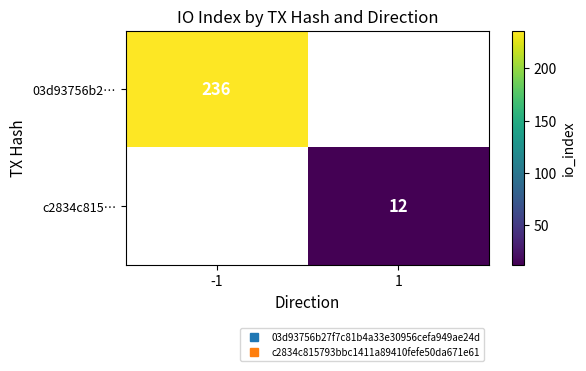

At which label does 03d93756b2… reach its minimum?

-1